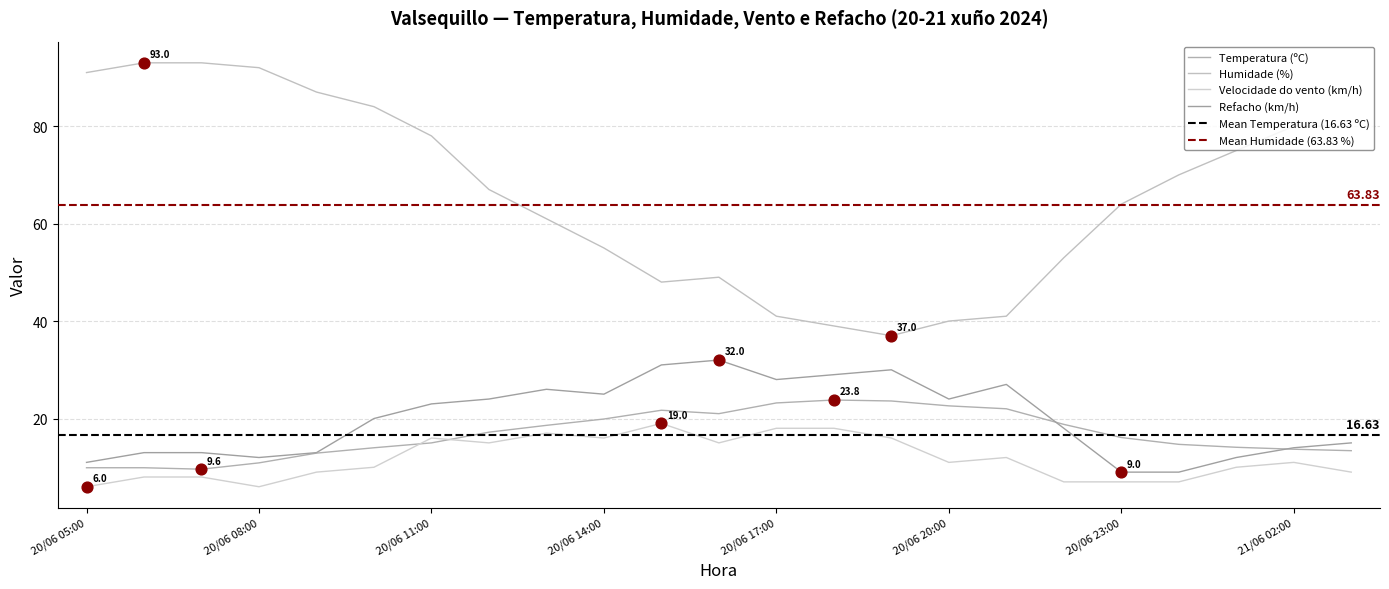

What is the total value across all series at 21/06 01:00?

111.1